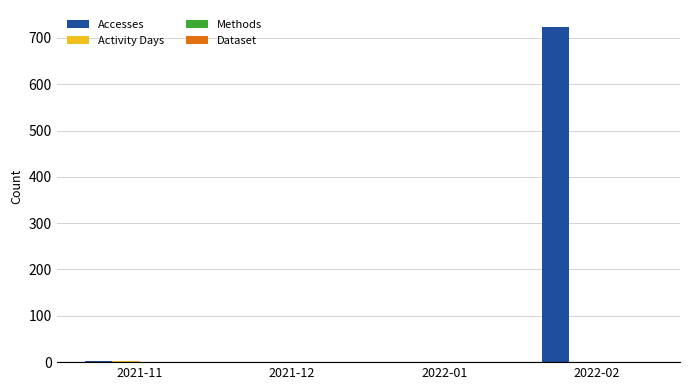

How many distinct data groups are displayed?

4